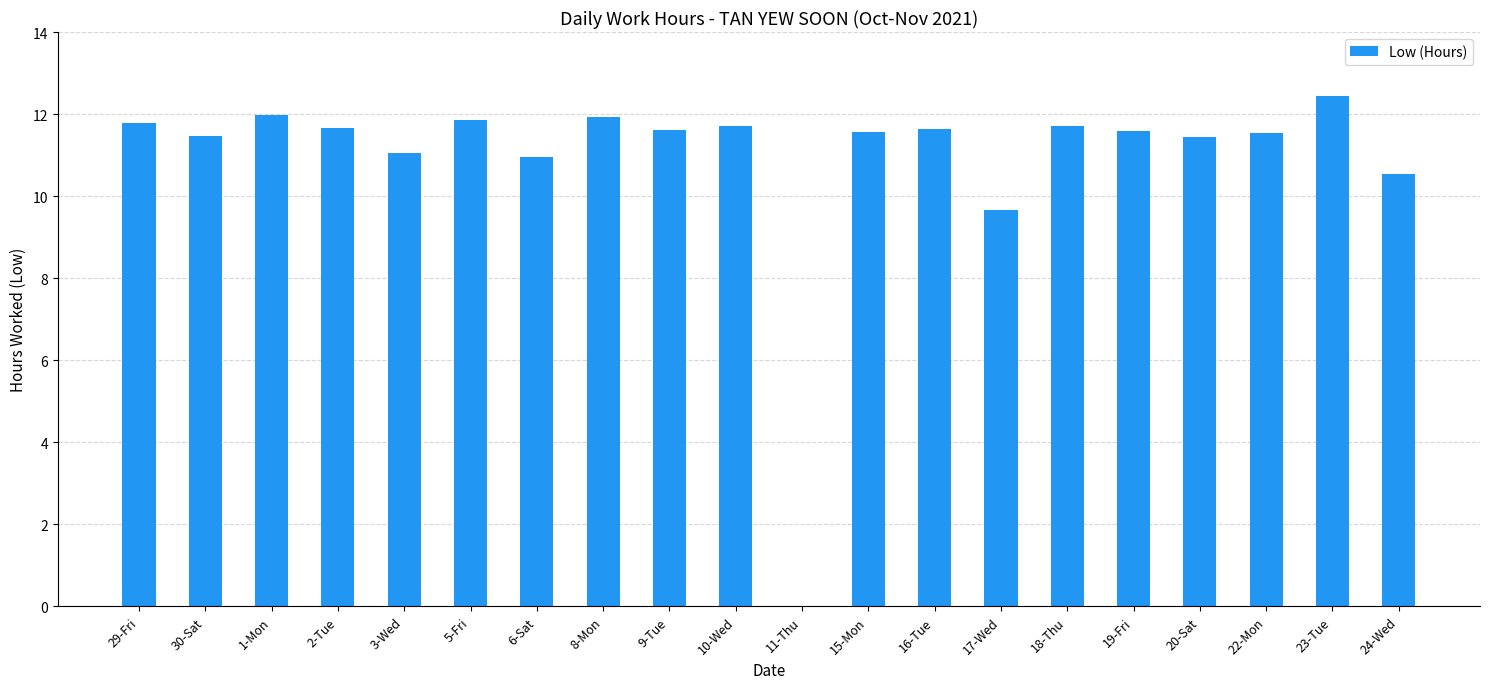

What is the sum of the values at 20-Sat and 10-Wed?

23.2